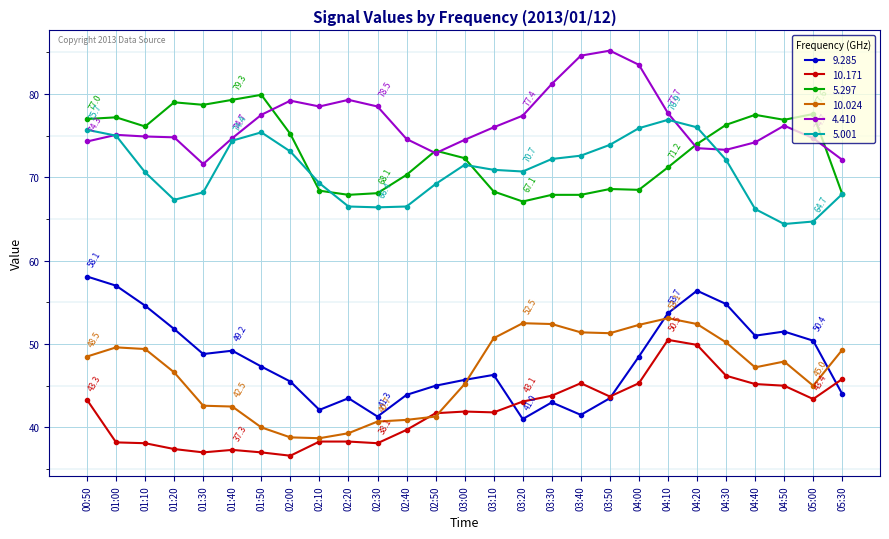

Does the chart display data point markers on the line(s)?

Yes